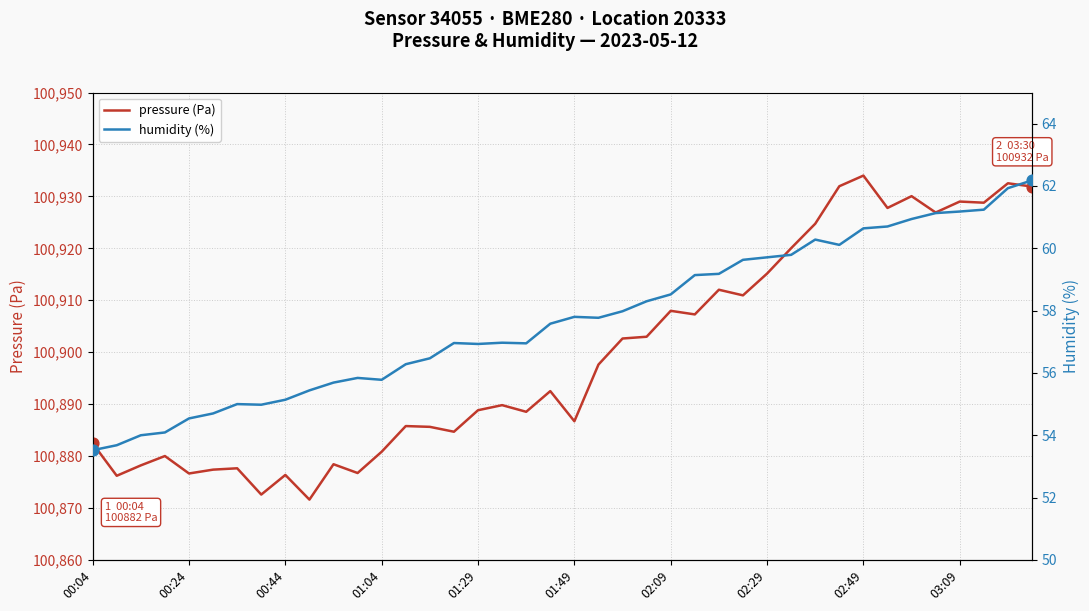

Which series has the largest total across all categories?

pressure (Pa)